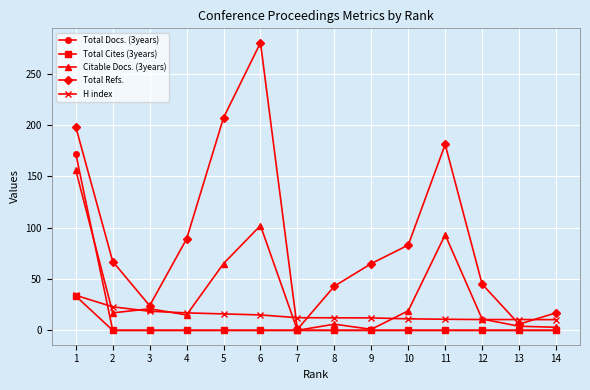

Between 1 and 6, which series saw the biggest shift?

Total Docs. (3years)